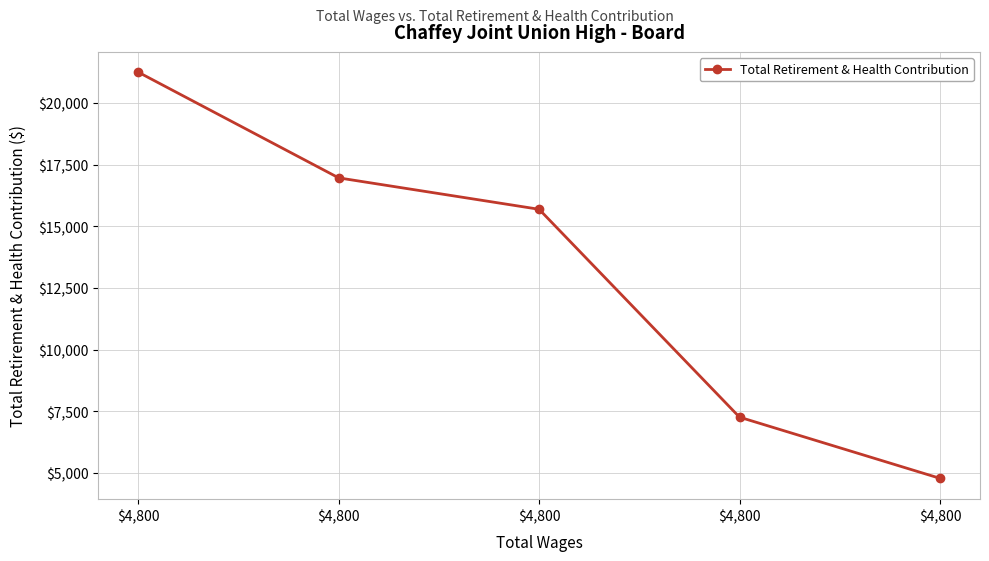

Reading left to right, list all the values displayed in this chart.

$4,800=21241	$4,800=16958	$4,800=15685	$4,800=7260	$4,800=4782